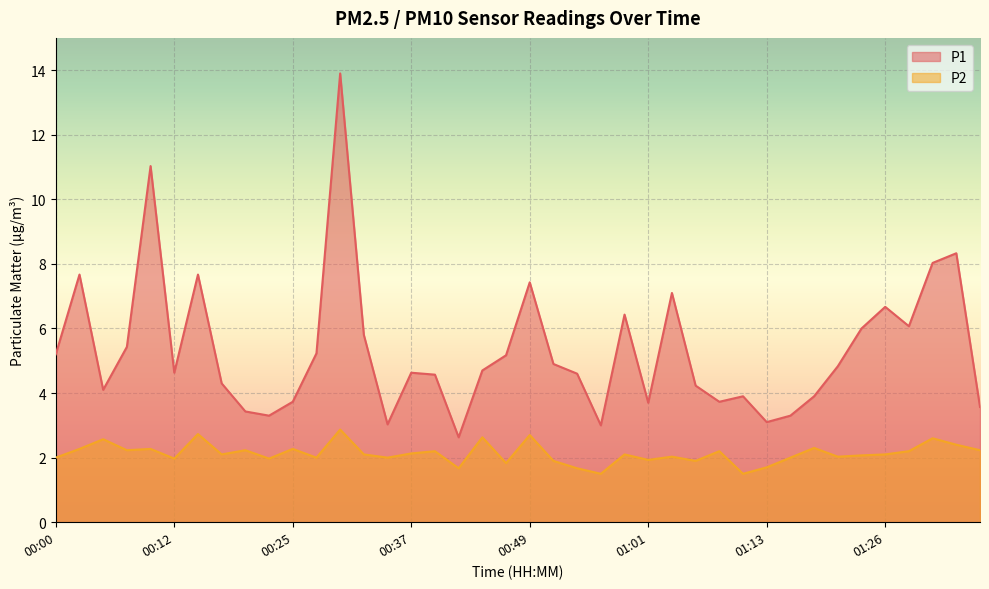

Which category has the highest value in the P1 series?

00:29